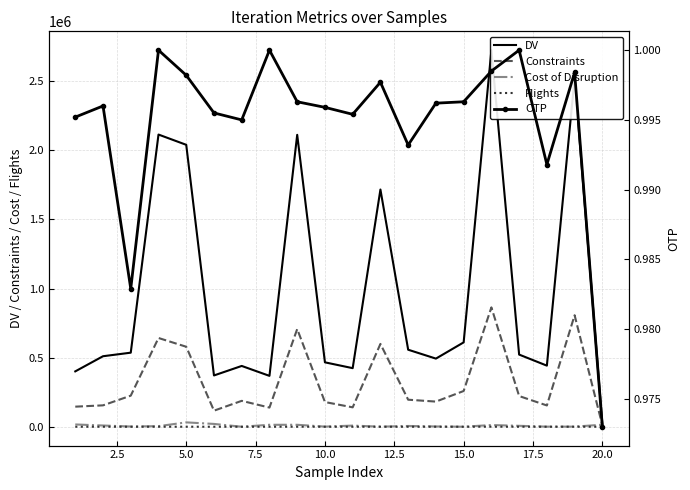

True or false: OTP and Constraints intersect in this chart.

False